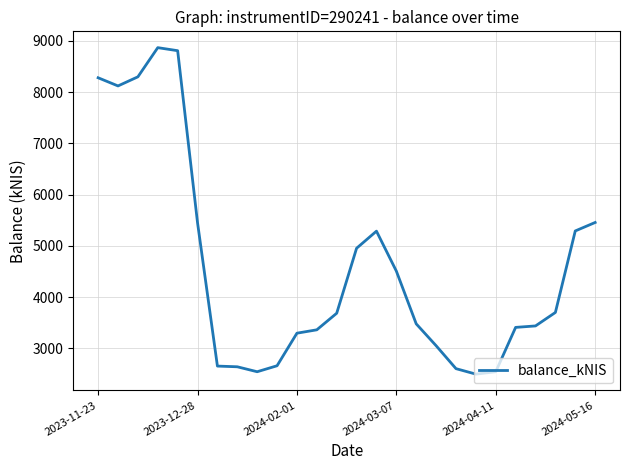

What is the difference between the maximum and minimum values?

6368.8